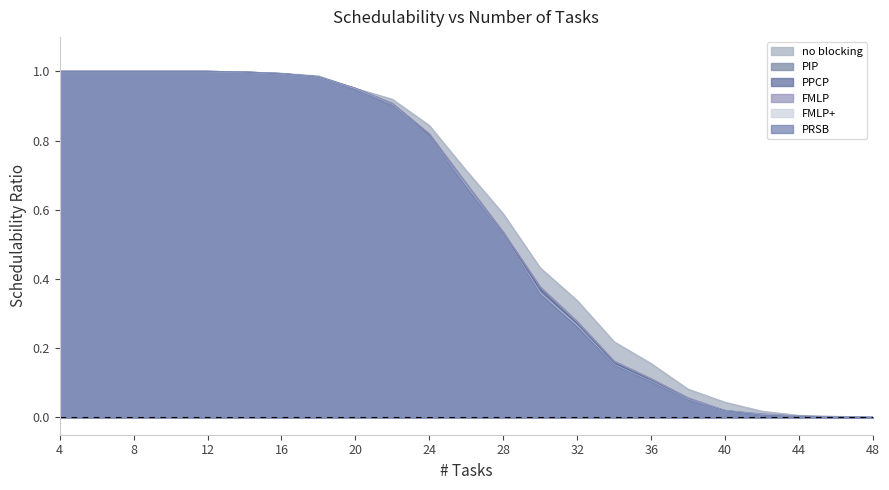

How many series are shown in this chart?

6